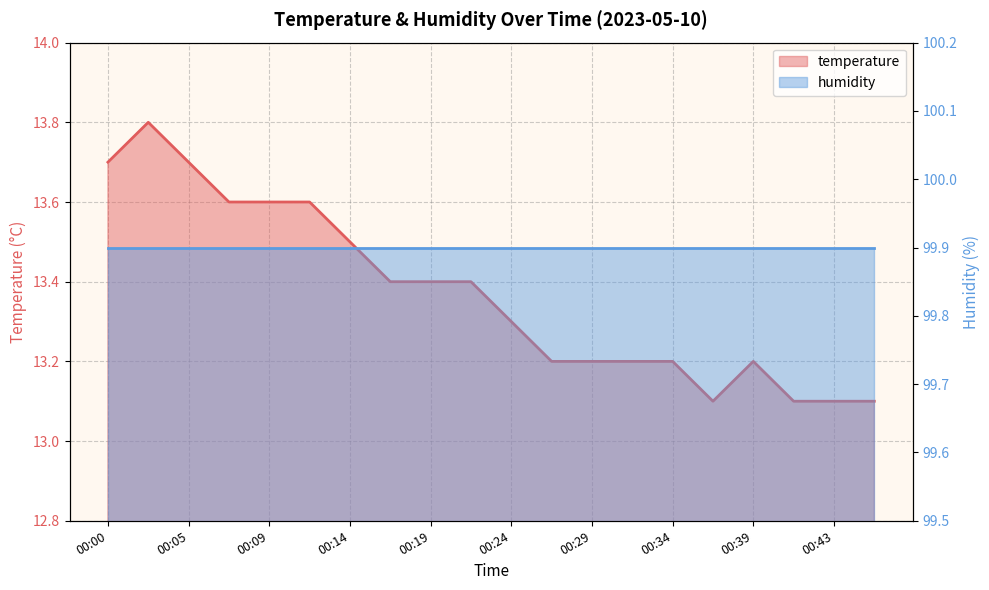

What is the value of the 1st point from the left?

13.7